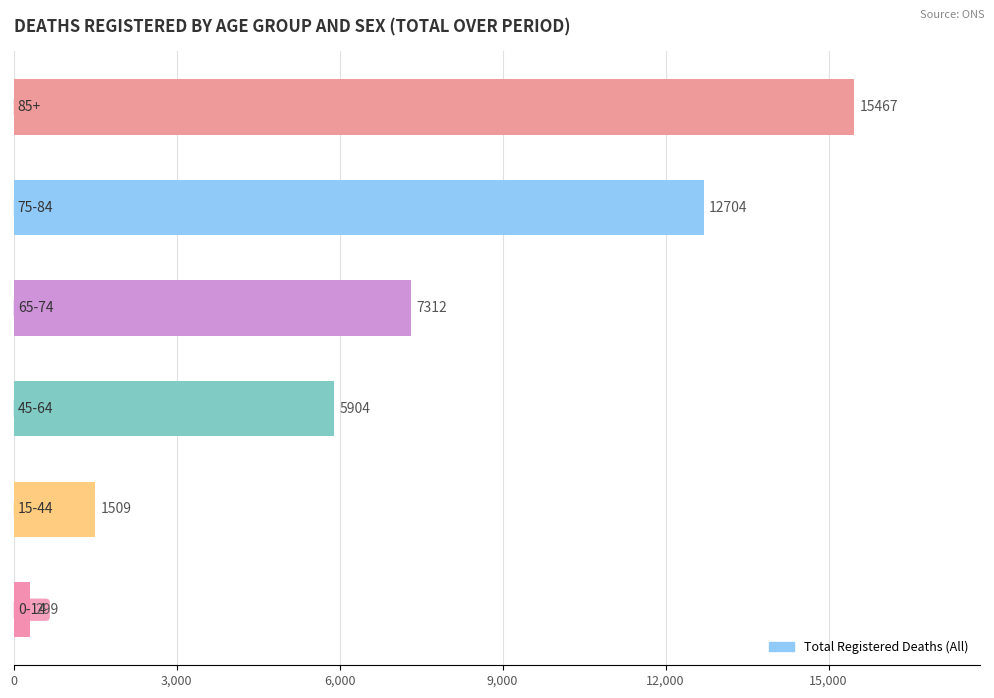

What is the difference between the maximum and second lowest values?

13958